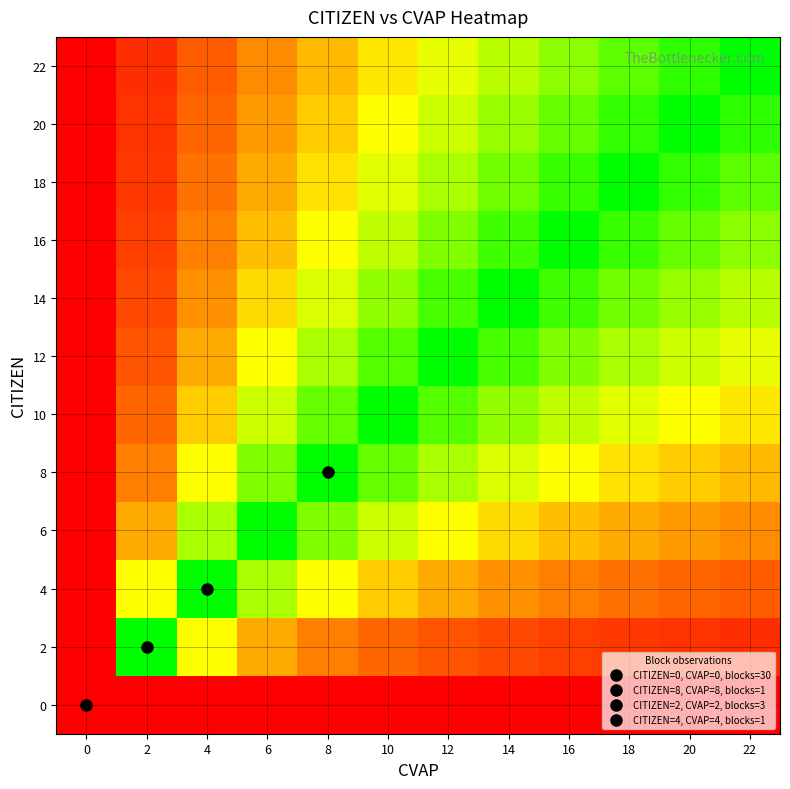

Which has a higher value, 2 or 0?

2